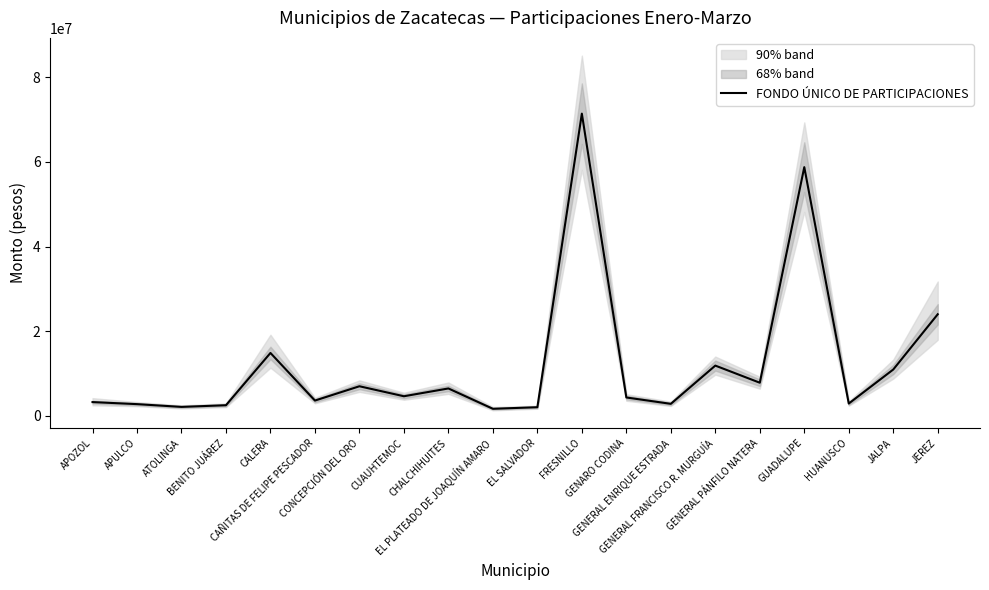

The value at HUANUSCO is 2885221. True or false?

True